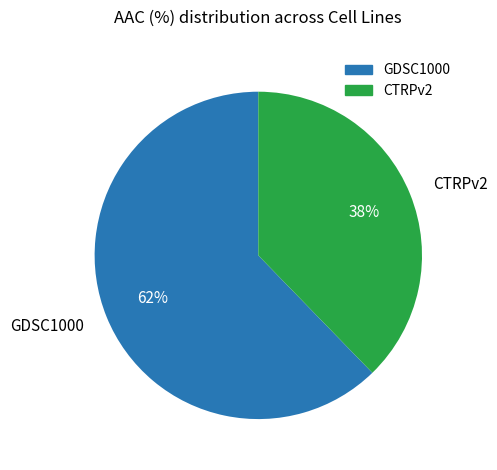

Is it true that CTRPv2 is 47% of the pie?

False